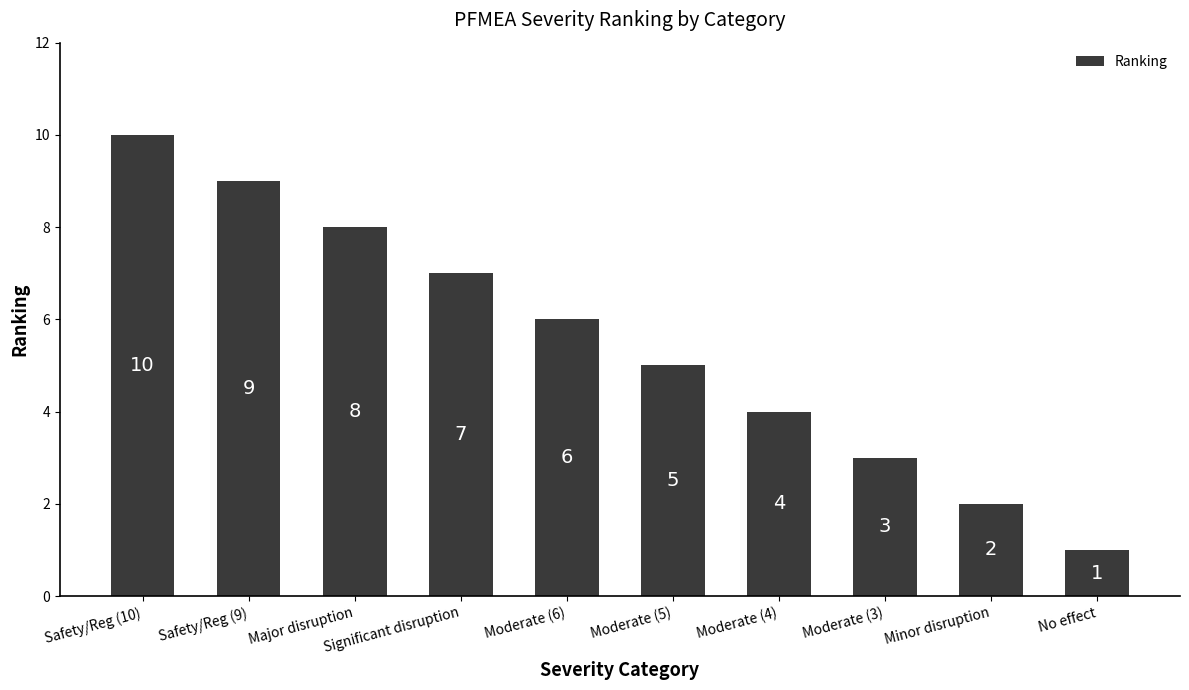

Count the number of categories in the chart.

10